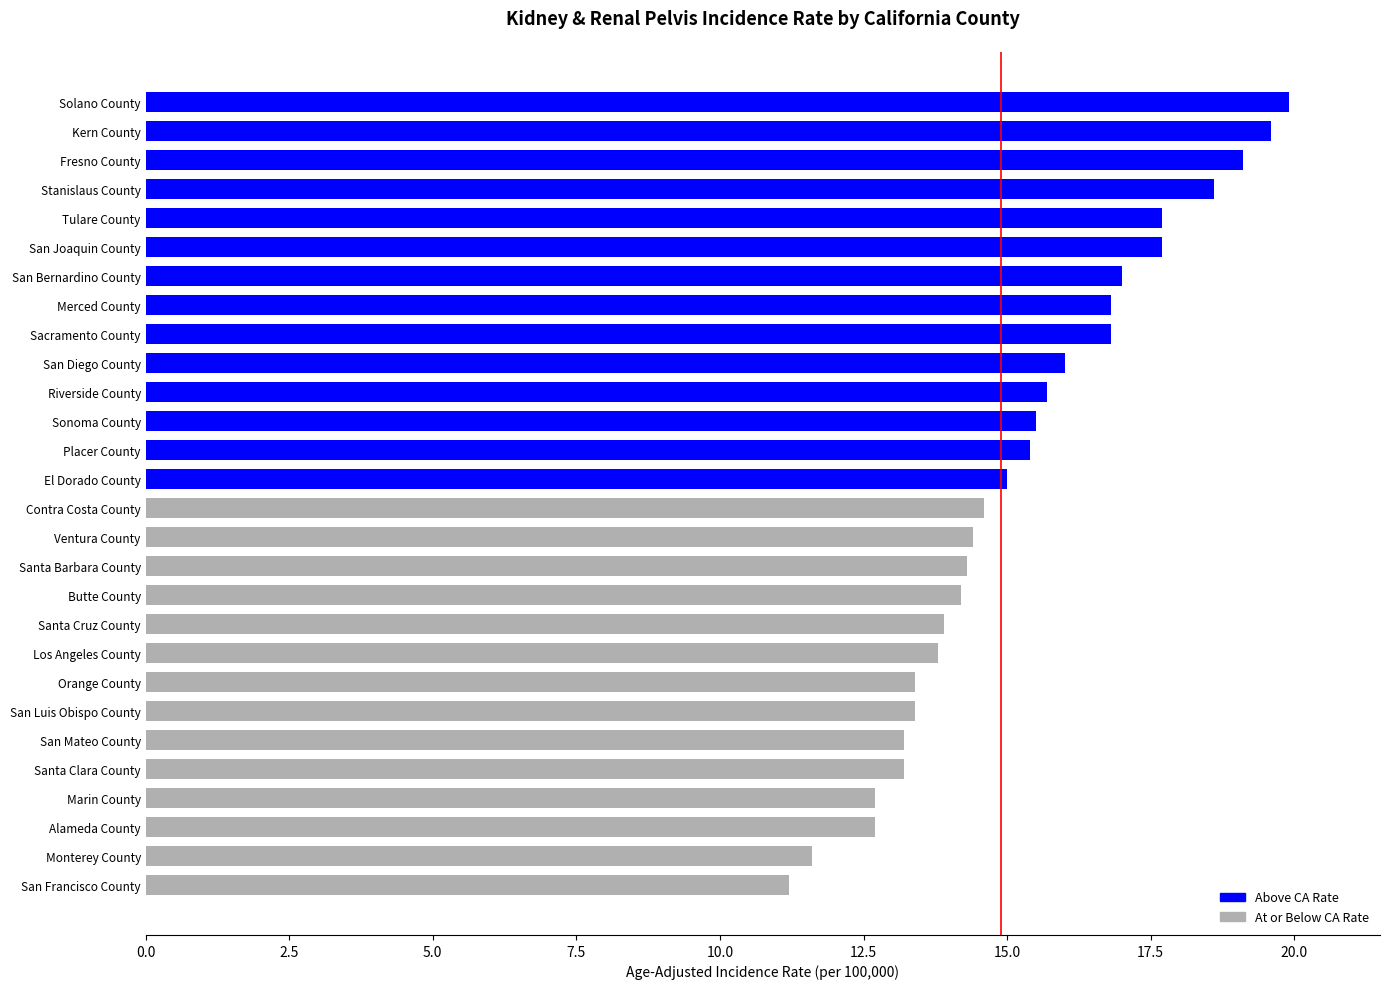

What is the average value?

15.3